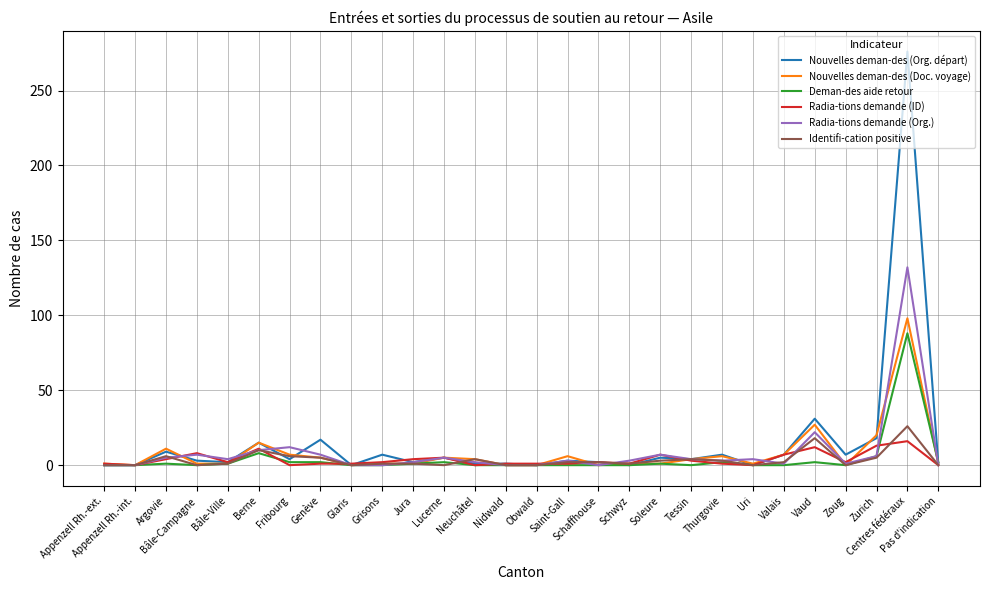

What is the difference between the second highest and second lowest values in the Nouvelles deman-des (Doc. voyage) series?

27